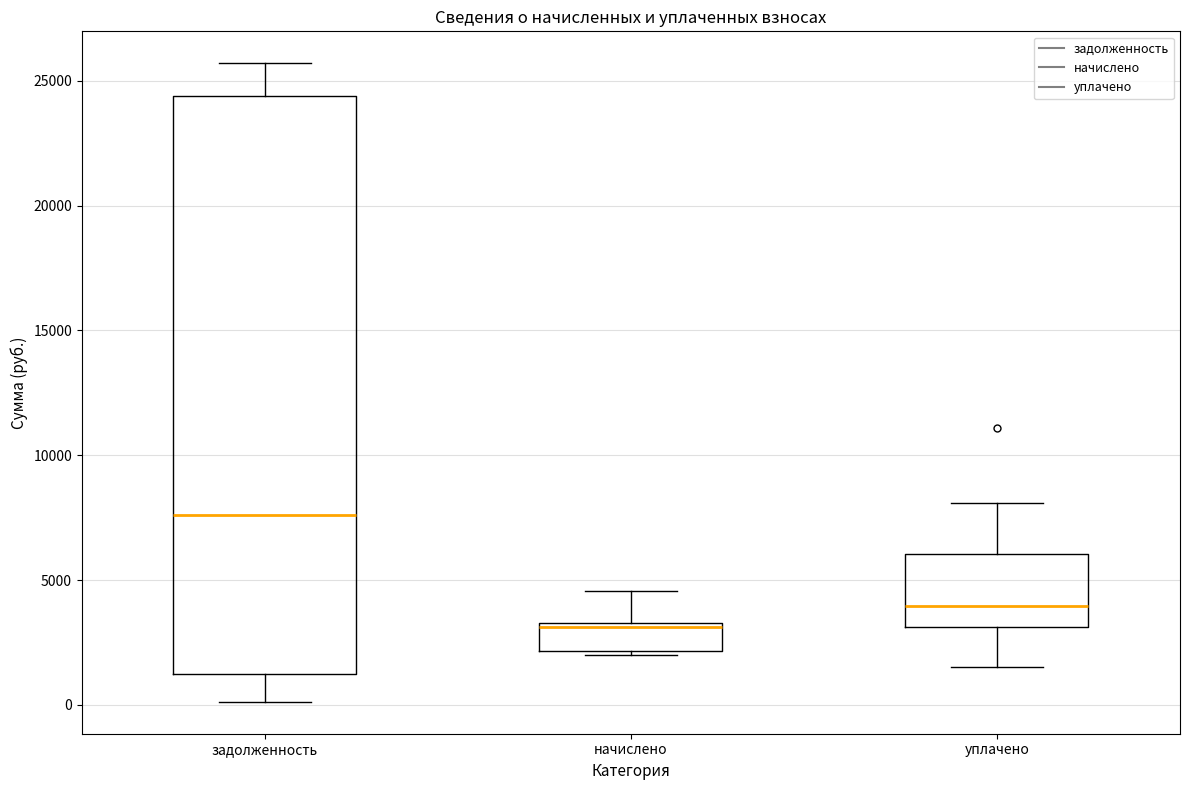

Which box is the tallest, from its lower edge to its upper edge?

задолженность